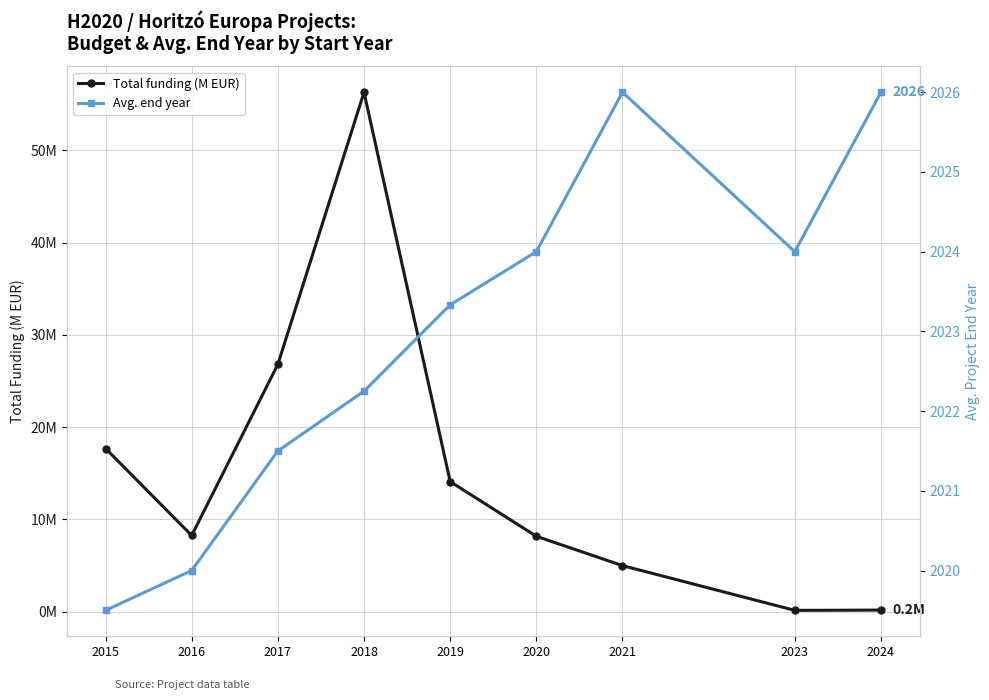

Reading left to right, transcribe all the data shown in this chart.

Total funding (M EUR): 2015=17.7	2016=8.3	2017=26.8	2018=56.3	2019=14.1	2020=8.2	2021=5.0	2023=0.1	2024=0.2
Avg. end year: 2015=2019.5	2016=2020.0	2017=2021.5	2018=2022.2	2019=2023.3	2020=2024.0	2021=2026.0	2023=2024.0	2024=2026.0